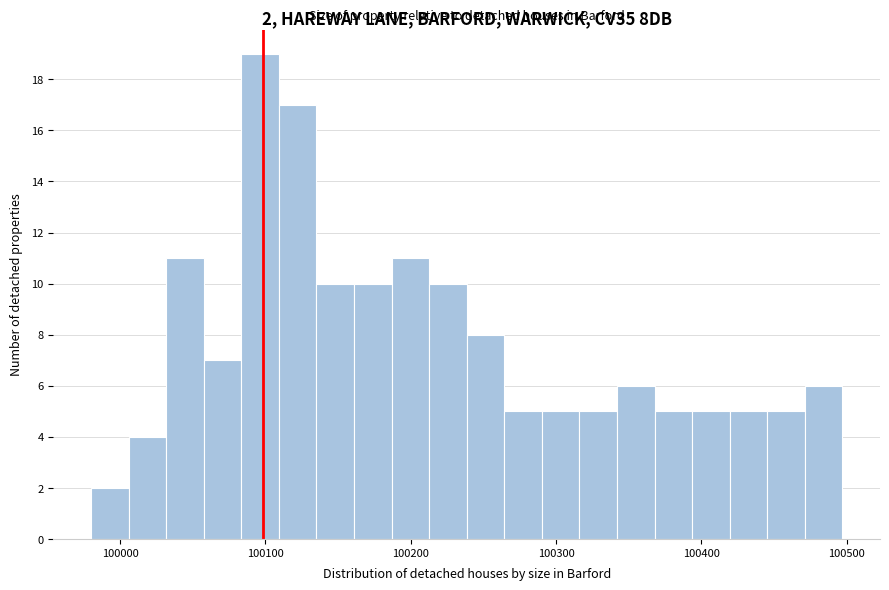

Read against the x-axis, roughly where is the centre of the tallest bar?

100100